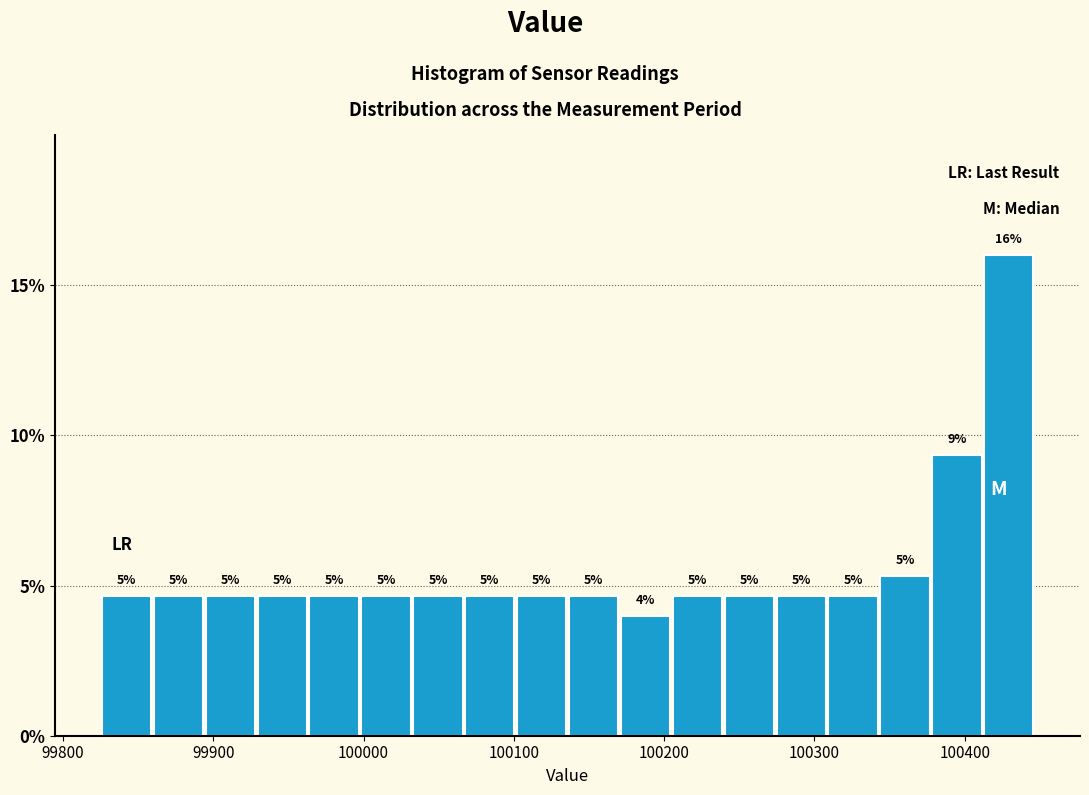

Around what value on the x-axis is the tallest bar? Give the approximate position of its centre, as read against the axis.

100430